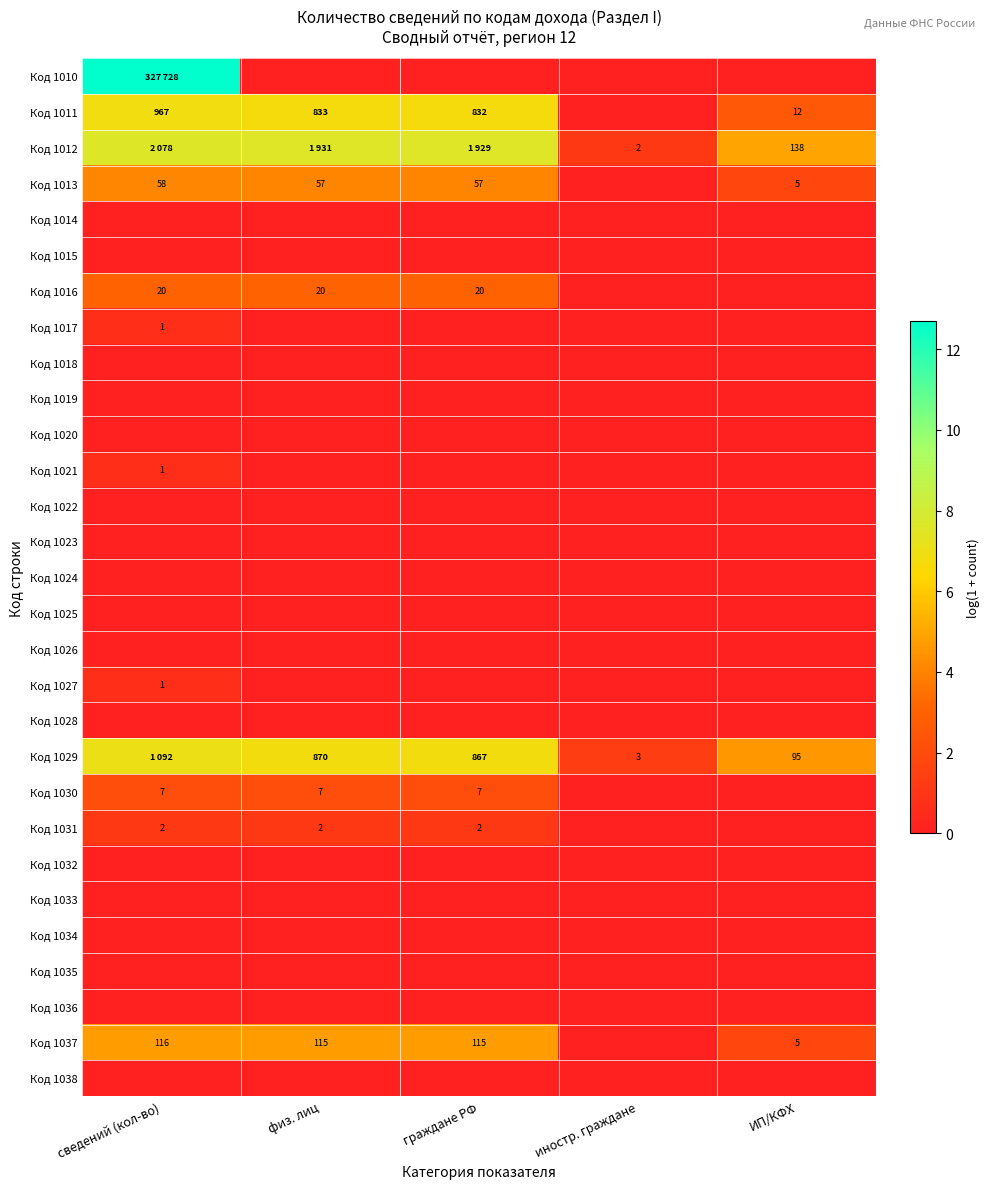

Which series changed the most between сведений (кол-во) and граждане РФ?

Код 1010